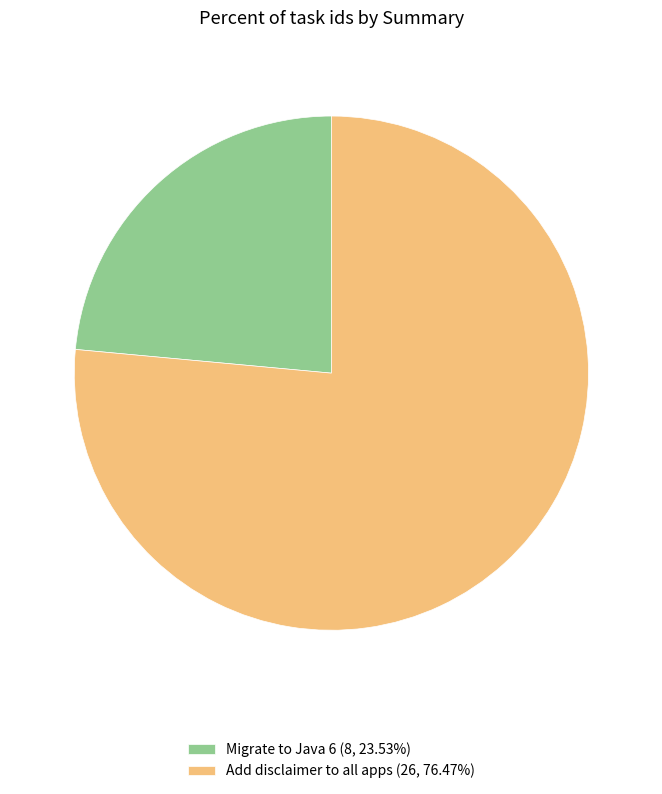

What is the ratio of the value at Migrate to Java 6 (8, 23.53%) to the value at Add disclaimer to all apps (26, 76.47%)?

0.3